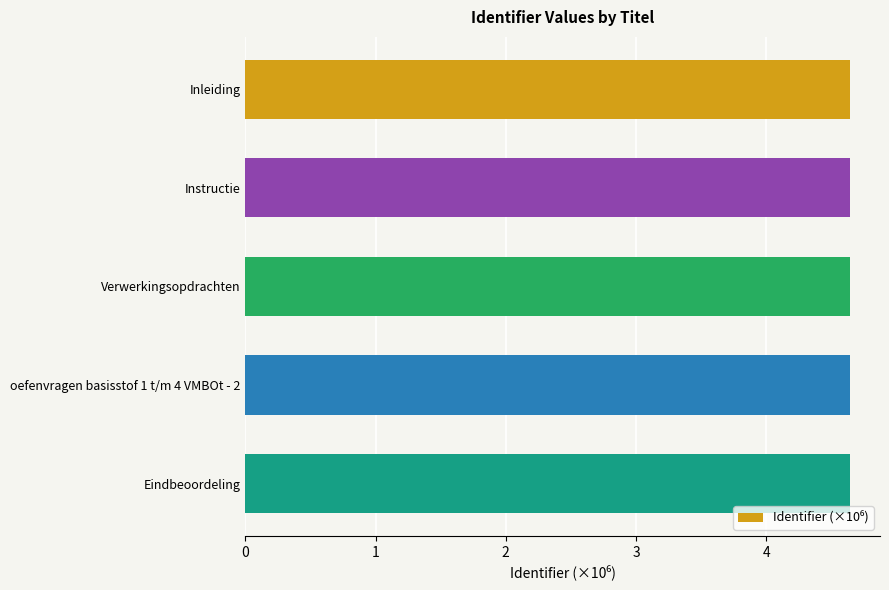

Reading top to bottom, transcribe all the data shown in this chart.

4.6	4.6	4.6	4.6	4.6